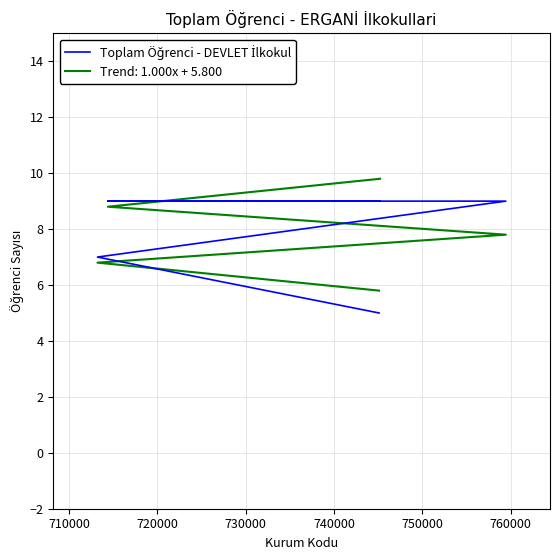

What is the smallest value displayed?

5